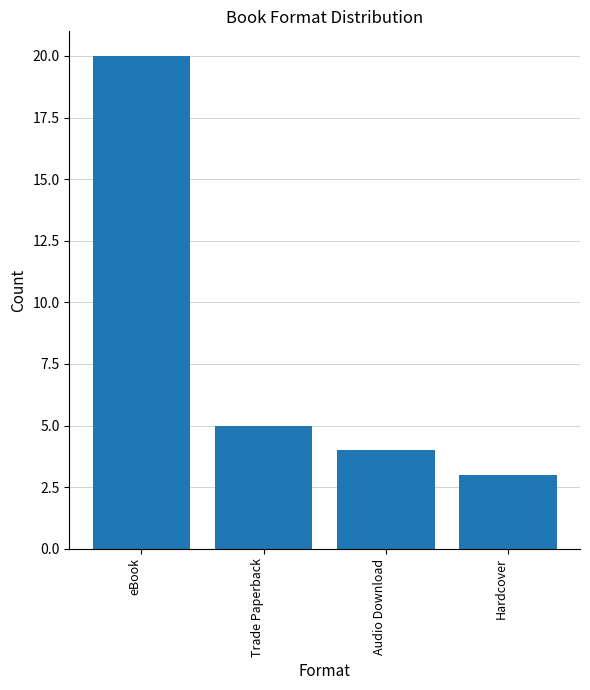

Reading right to left, transcribe all the data shown in this chart.

3	4	5	20